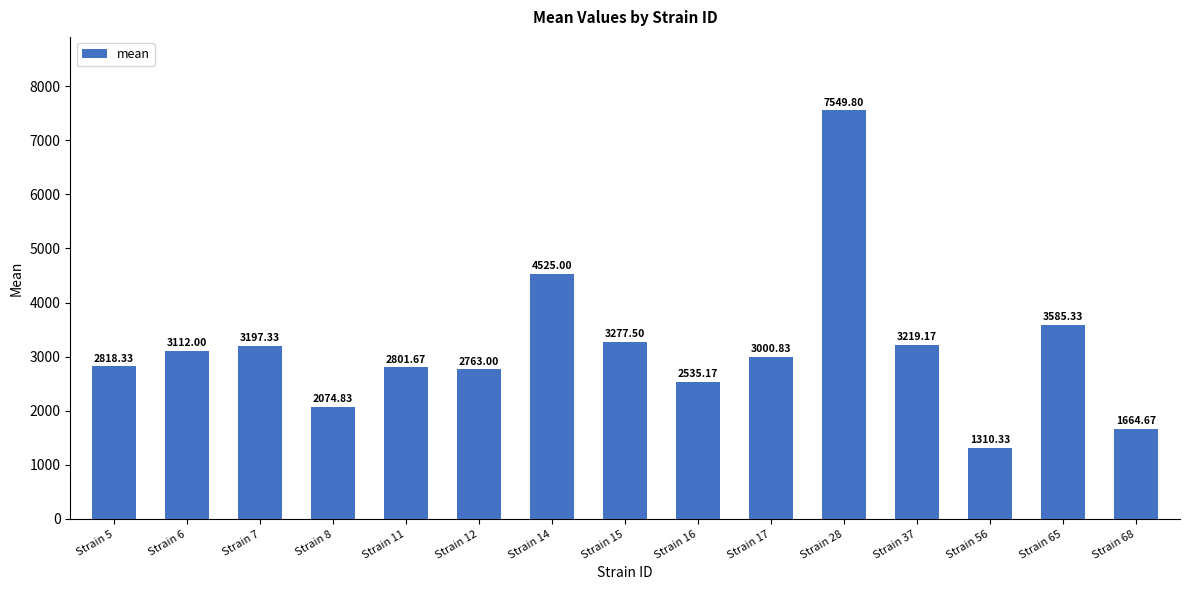

True or false: the data shows 2801.7 at Strain 11.

True